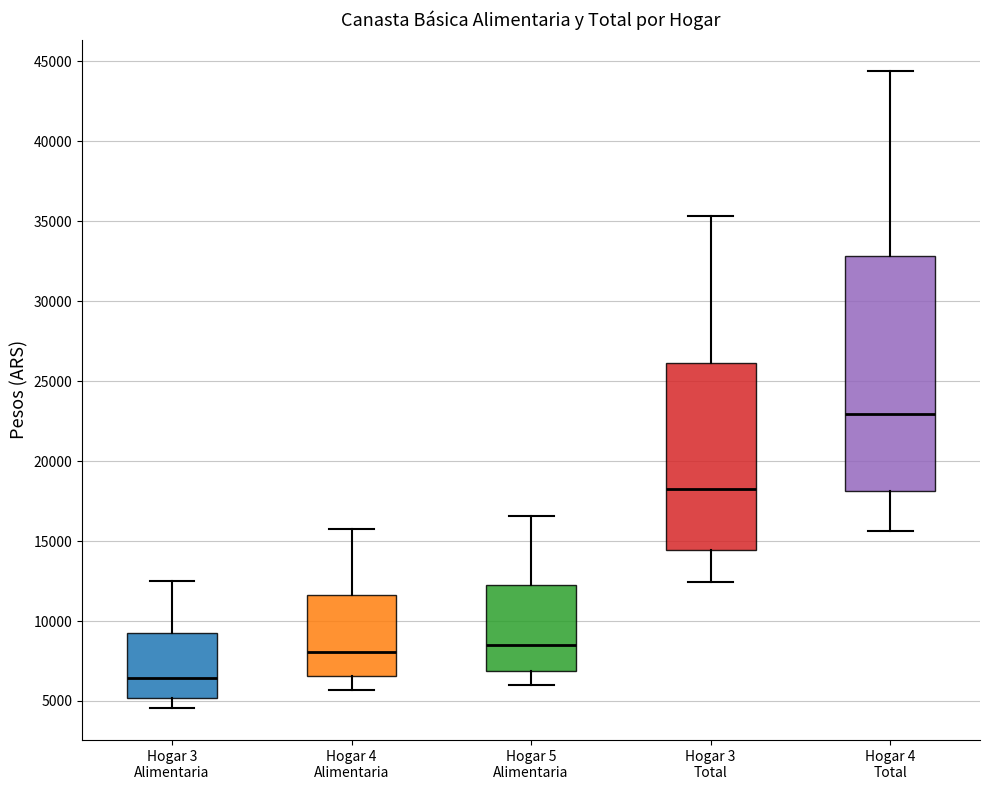

Where does the upper whisker of the box for Hogar 4 Total end on the y-axis? The values are not printed on the chart, so give them approximately, as read against the axis.

44500